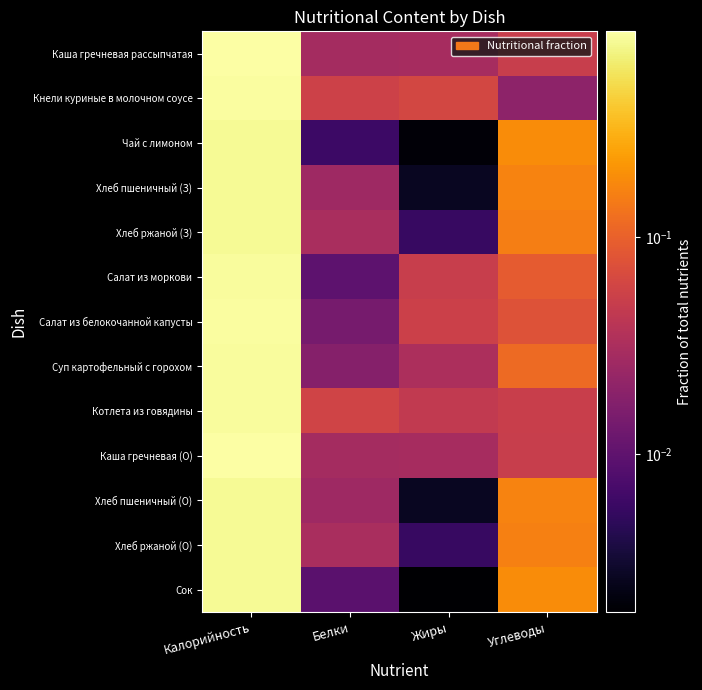

At which category is the sum across all series the highest?

Калорийность